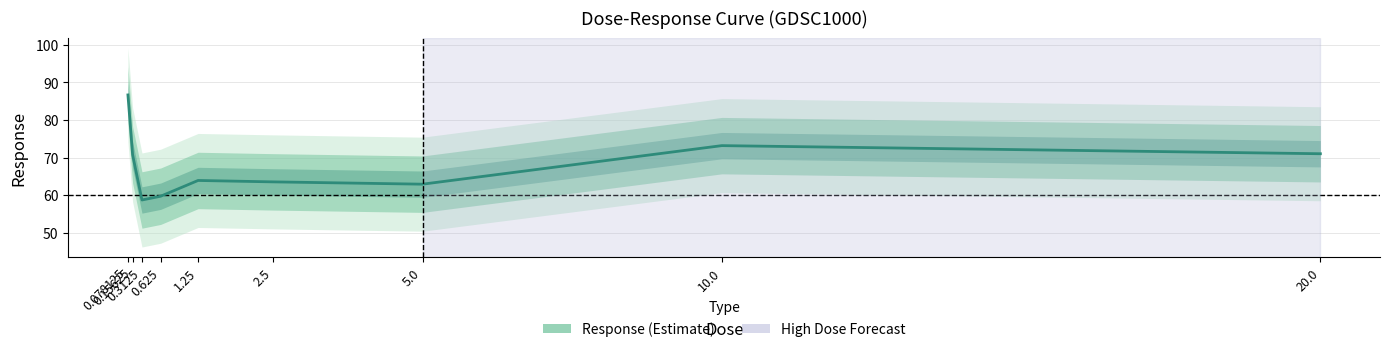

Reading left to right, transcribe all the data shown in this chart.

86.7	70.8	58.7	59.7	63.9	63.6	62.9	73.2	71.0